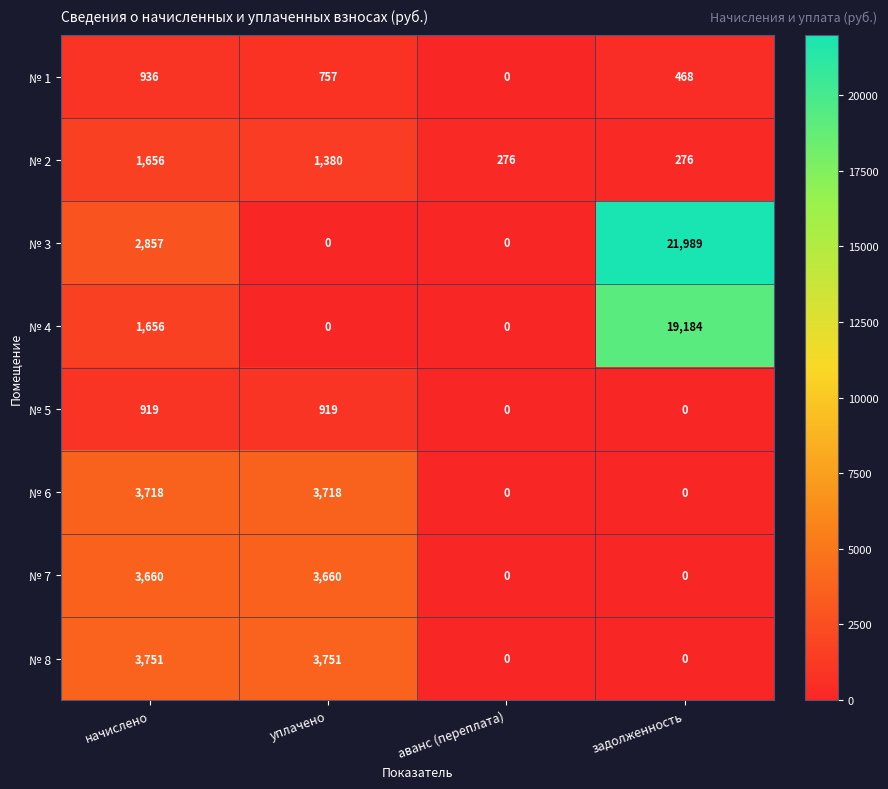

What is the average value of the № 2 series?

897